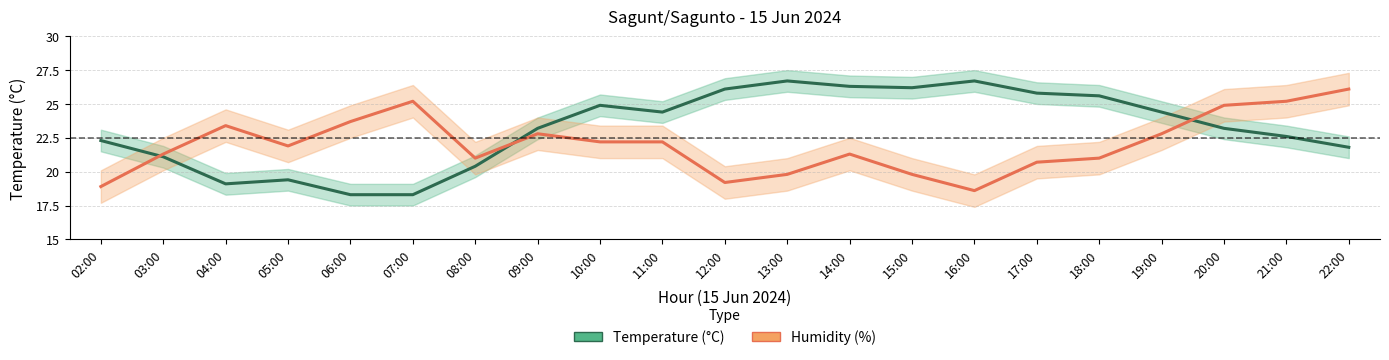

List the series in order of their overall mean, lowest first.

Humidity (%), Temperature (°C)